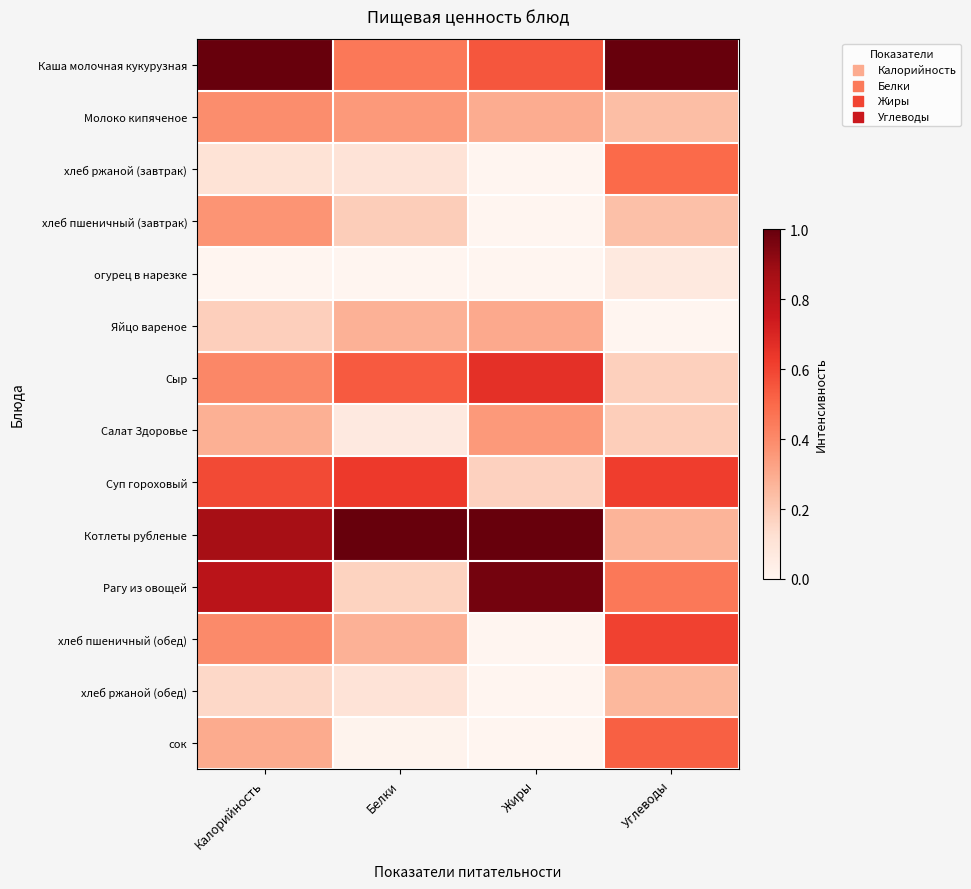

List the series in order of their peak value, lowest first.

огурец в нарезке, хлеб ржаной (обед), Яйцо вареное, Салат Здоровье, хлеб пшеничный (завтрак), Молоко кипяченое, хлеб ржаной (завтрак), сок, хлеб пшеничный (обед), Суп гороховый, Сыр, Рагу из овощей, Каша молочная кукурузная, Котлеты рубленые